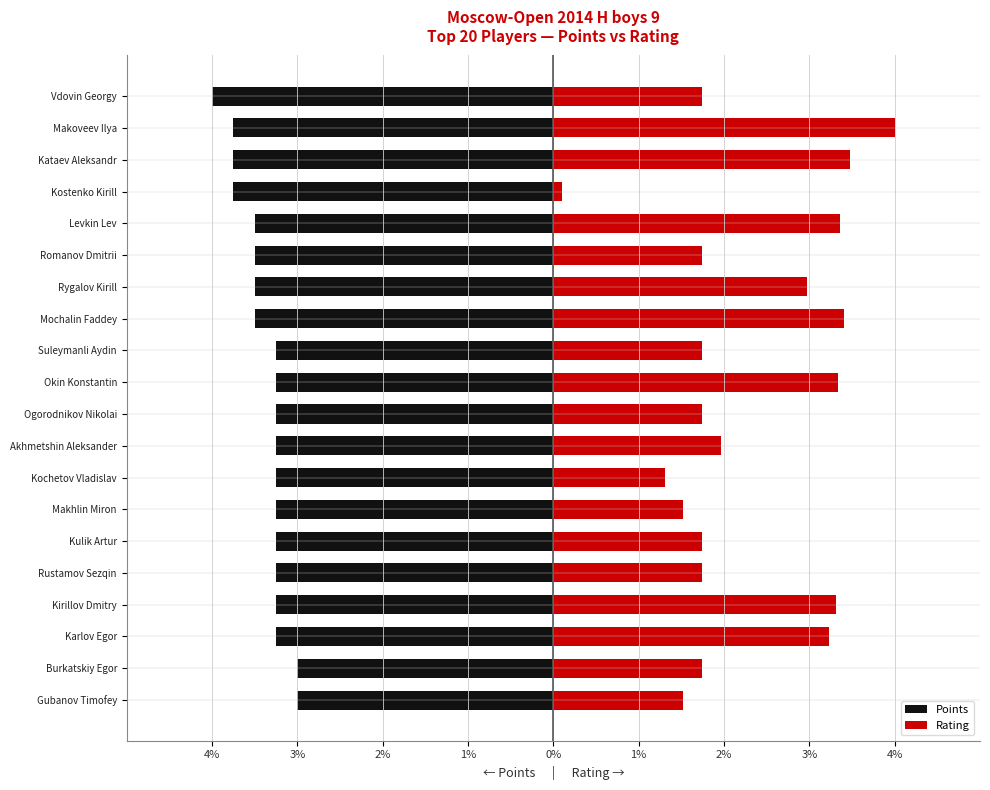

What is the average value of the Rating series?

2.3